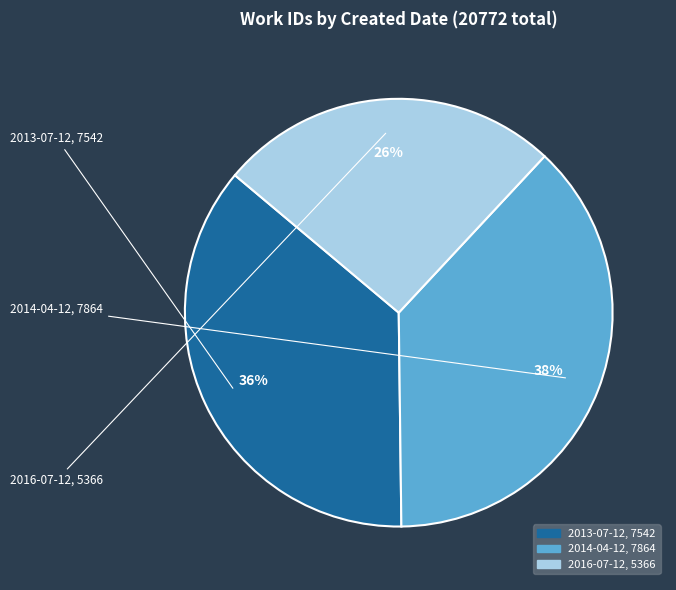

What is the largest slice in the pie chart?

2014-04-12